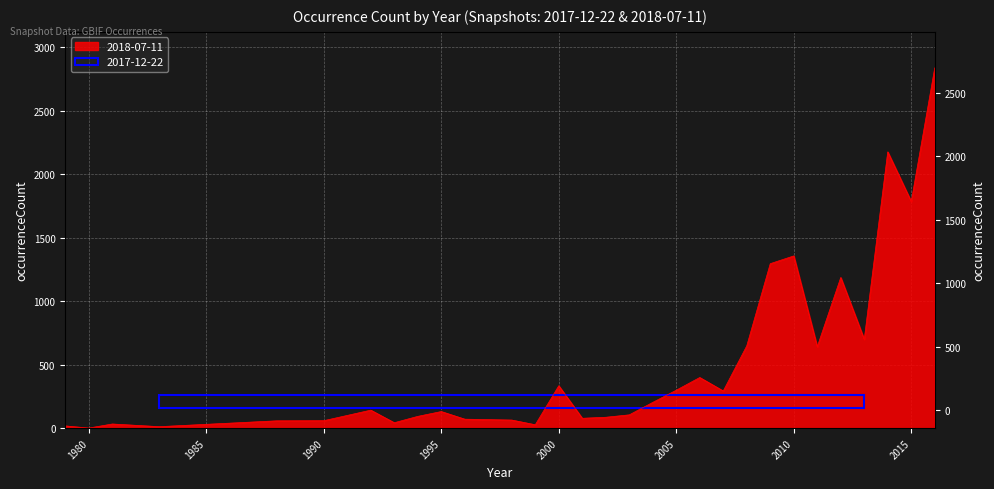

Reading left to right, extract all data points from this chart.

18	1	33	12	58	59	142	43	93	131	71	64	27	334	78	86	105	203	299	399	293	648	1295	1356	641	1186	699	2175	1784	2836